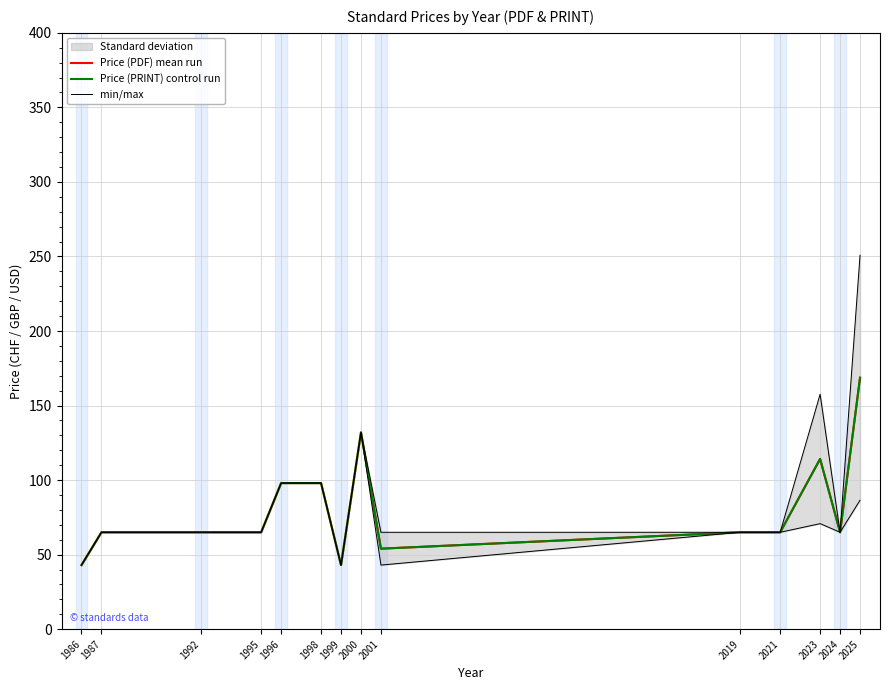

Reading left to right, what are all the values shown in this chart?

Price (PDF) mean run: 43.0	65.0	65.0	65.0	98.0	98.0	43.0	132.0	54.0	65.0	65.0	114.2	65.0	168.7
Price (PRINT) control run: 43.0	65.0	65.0	65.0	98.0	98.0	43.0	132.0	54.0	65.0	65.0	114.2	65.0	168.7
min/max: 43.0	65.0	65.0	65.0	98.0	98.0	43.0	132.0	43.0	65.0	65.0	70.8	65.0	86.5